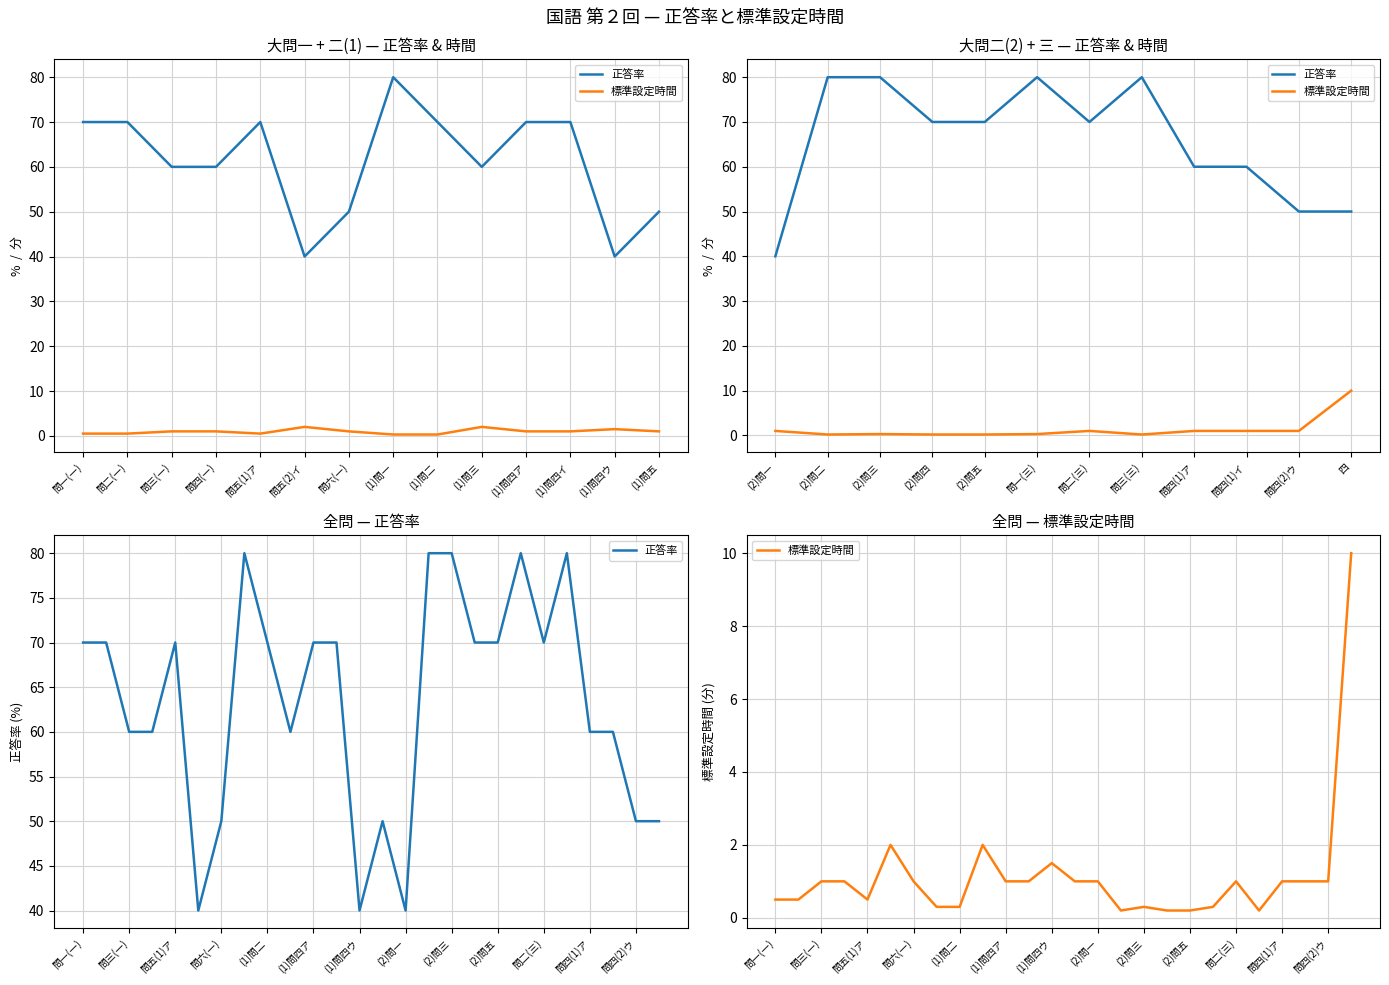

What are all the series names shown in the legend?

正答率, 標準設定時間